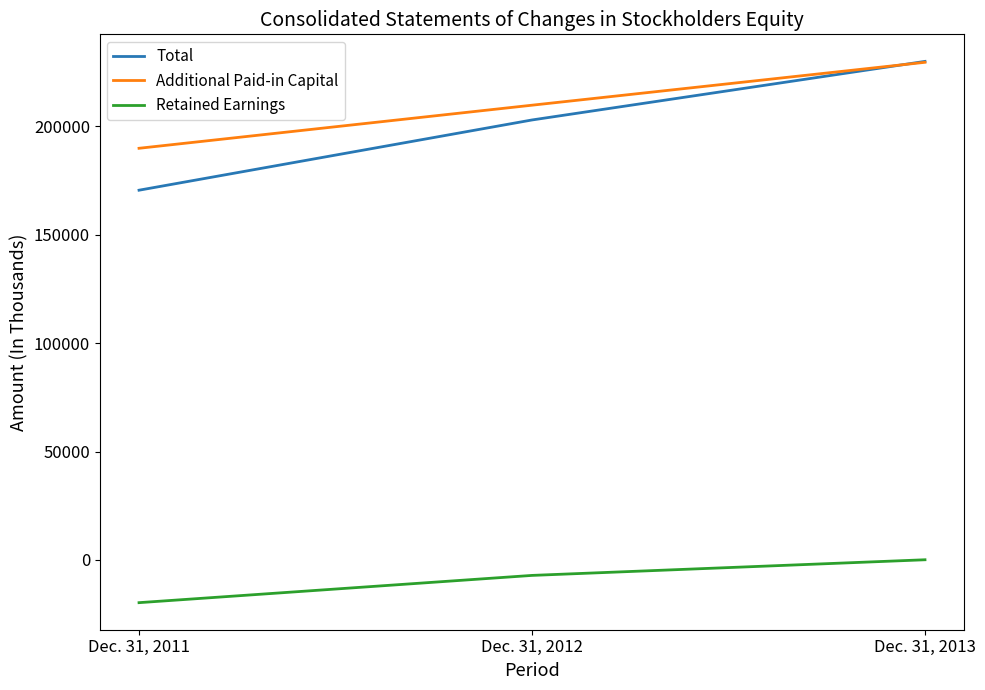

What is the average value of the Total series?

201073